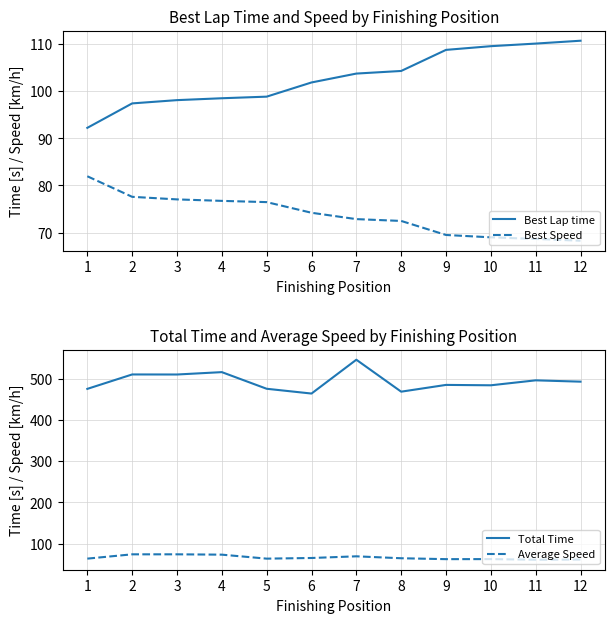

Reading left to right, transcribe all the data shown in this chart.

Best Lap time: 1=92.2	2=97.4	3=98.1	4=98.5	5=98.9	6=101.9	7=103.8	8=104.3	9=108.8	10=109.6	11=110.2	12=110.8
Best Speed: 1=82.0	2=77.6	3=77.0	4=76.7	5=76.5	6=74.2	7=72.8	8=72.5	9=69.5	10=69.0	11=68.6	12=68.3
Total Time: 1=475.6	2=510.6	3=510.5	4=516.3	5=475.9	6=464.3	7=546.4	8=468.9	9=485.3	10=484.3	11=496.4	12=493.1
Average Speed: 1=63.6	2=74.0	3=74.0	4=73.2	5=63.5	6=65.1	7=69.2	8=64.5	9=62.3	10=62.4	11=60.9	12=61.3